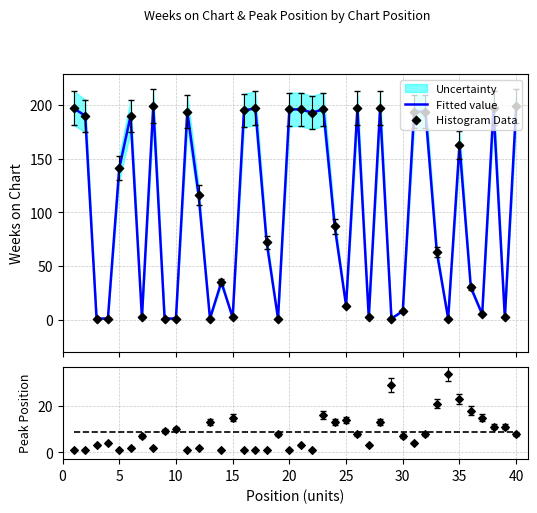

Which series has the largest total across all categories?

Fitted value